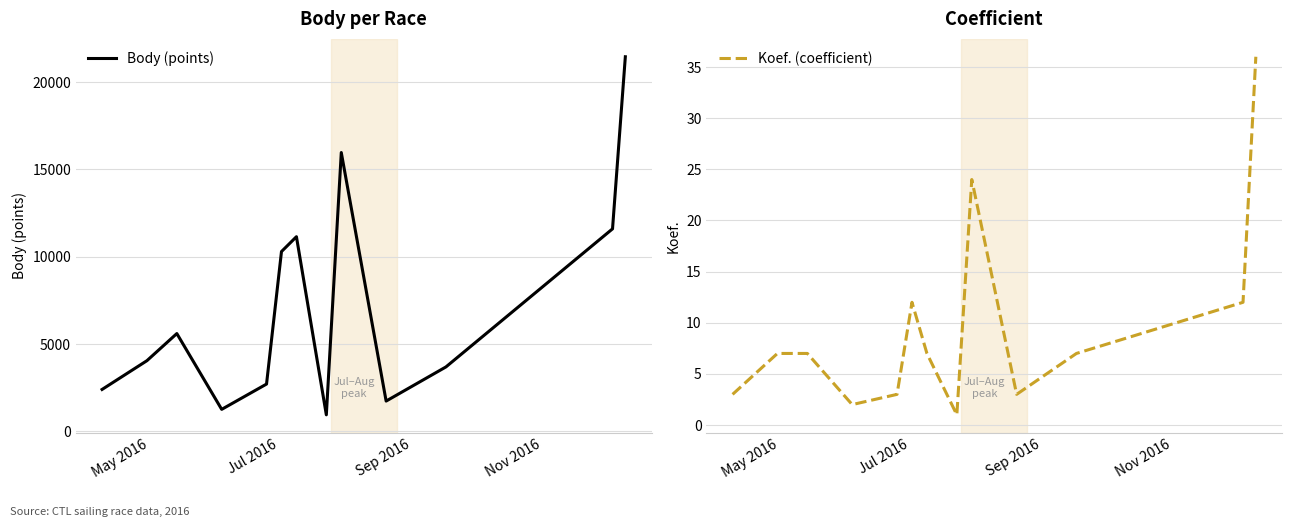

What is the highest value of the Koef. (coefficient) series?

36